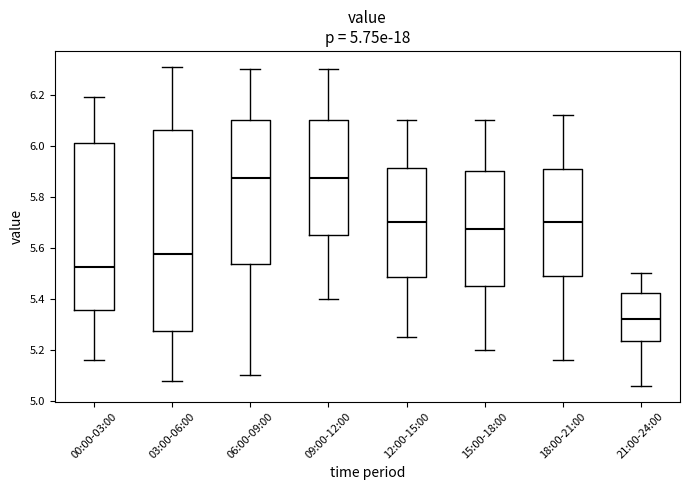

Where does the median line of the box for 15:00-18:00 sit on the y-axis? The values are not printed on the chart, so give them approximately, as read against the axis.

5.68